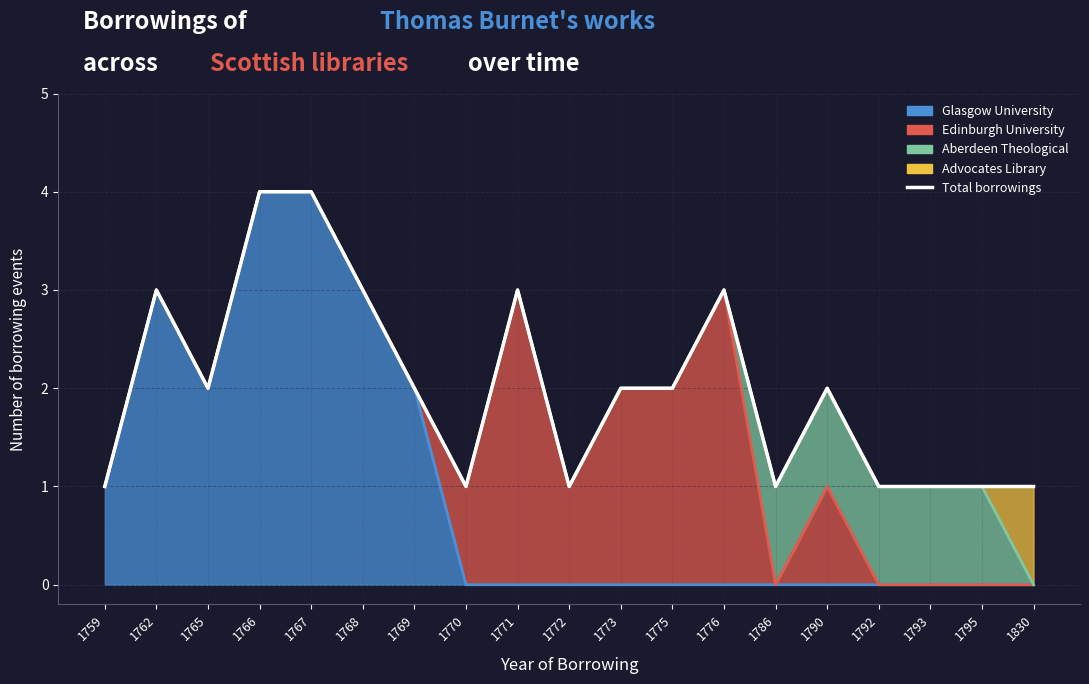

What is the greatest value displayed?

4